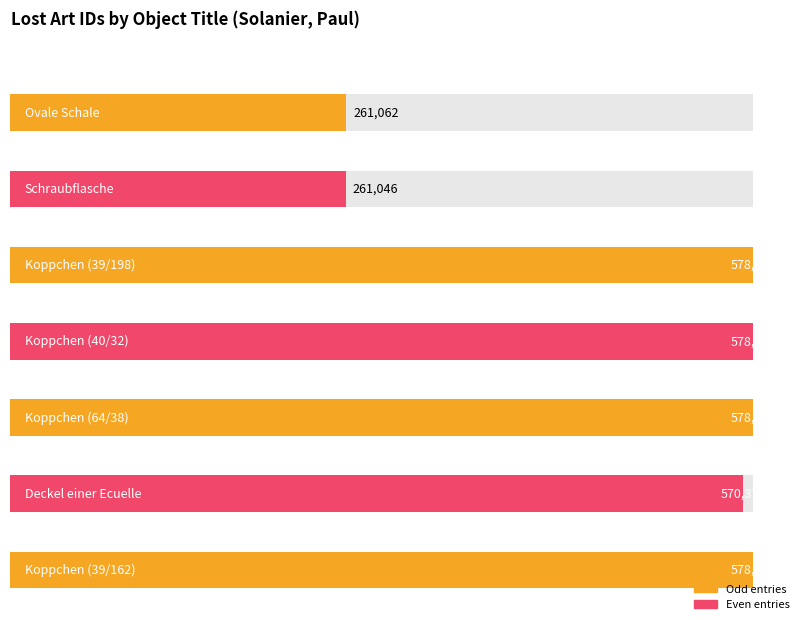

What is the value of the 5th bar from the left?

578267